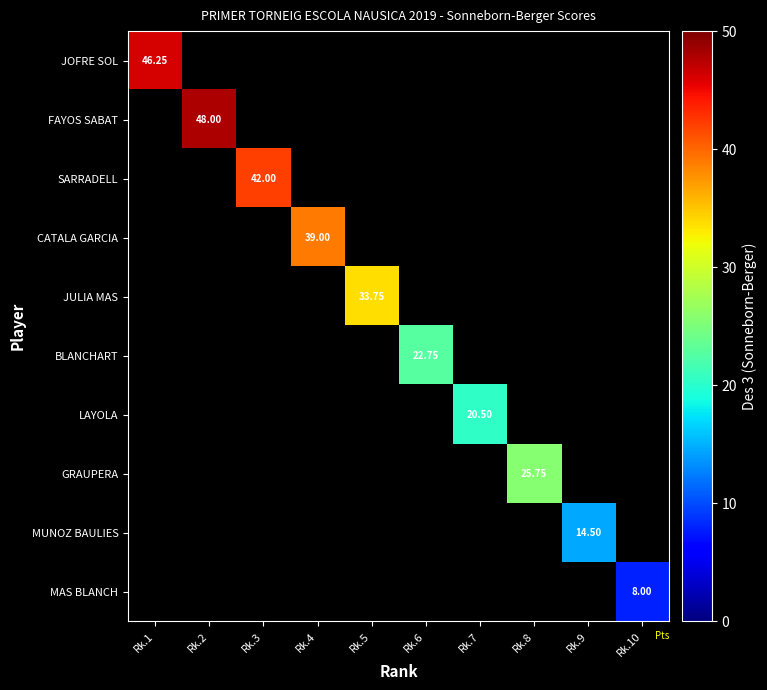

What is the minimum value shown in the chart?

8.0